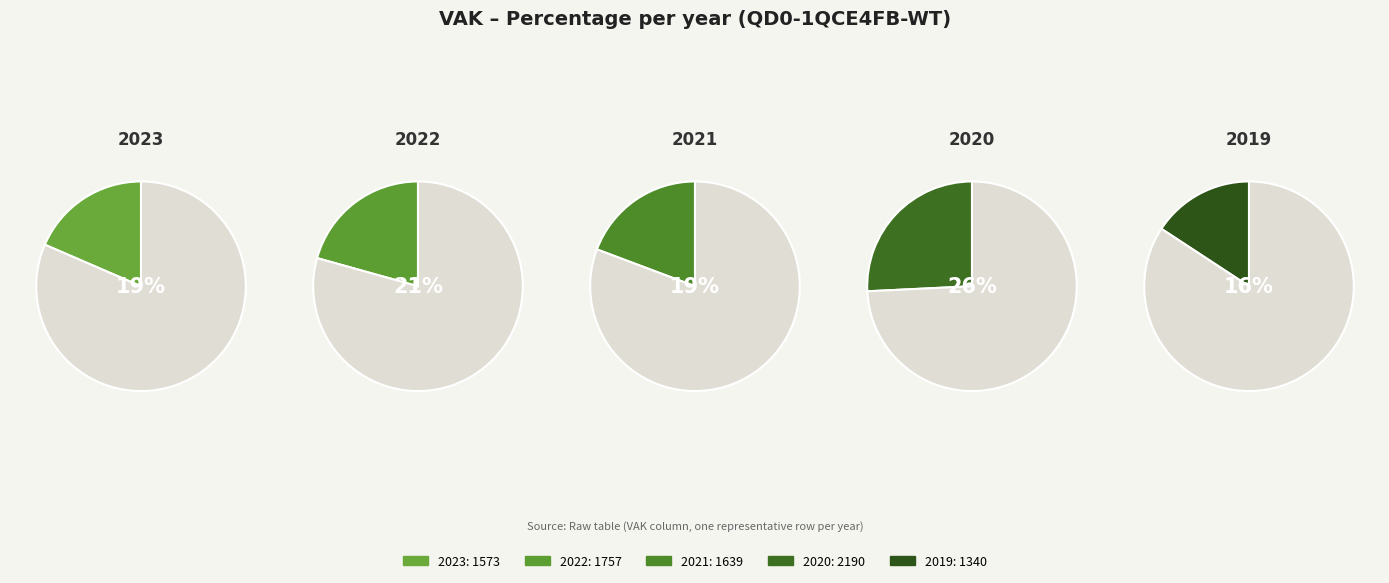

Which category has the biggest portion of the pie?

2020